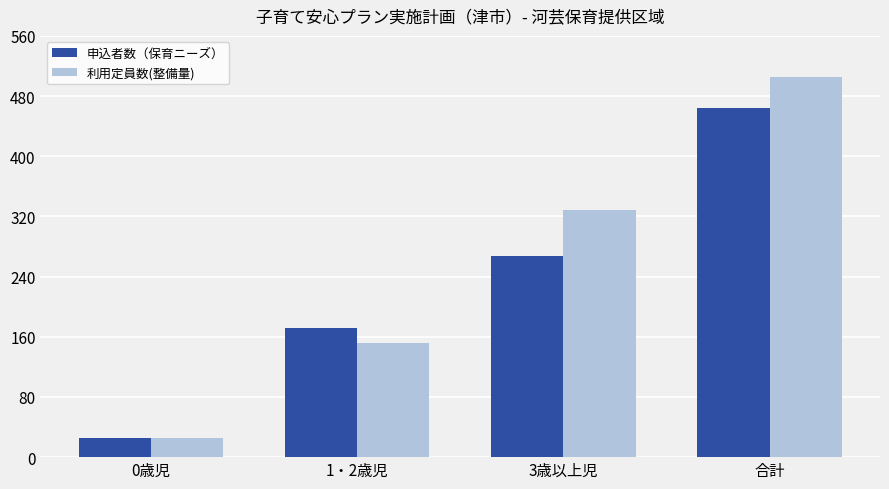

What is the difference between the 利用定員数(整備量) values at 1・2歳児 and 合計?

353